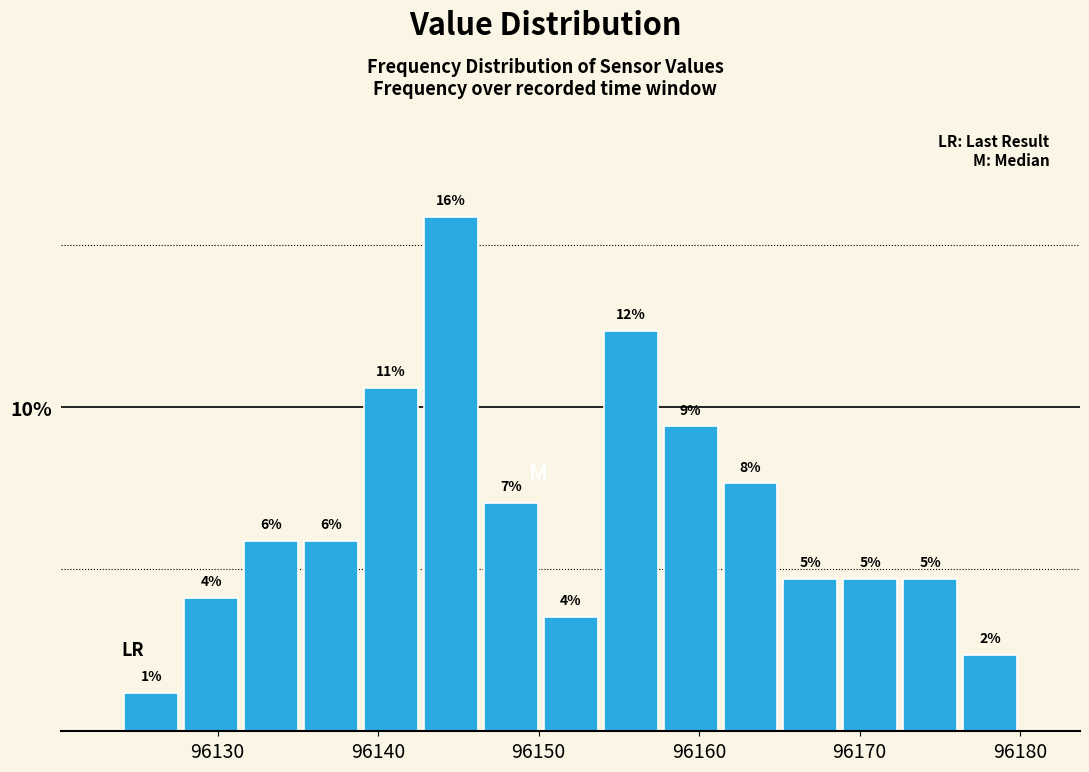

Read against the x-axis, roughly where is the centre of the tallest bar?

96145